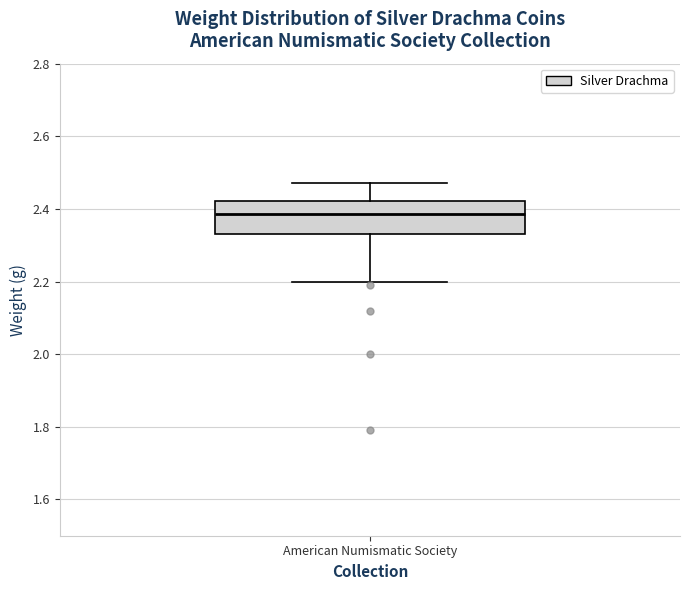

Where does the median line of the box for American Numismatic Society sit on the y-axis? The values are not printed on the chart, so give them approximately, as read against the axis.

2.38